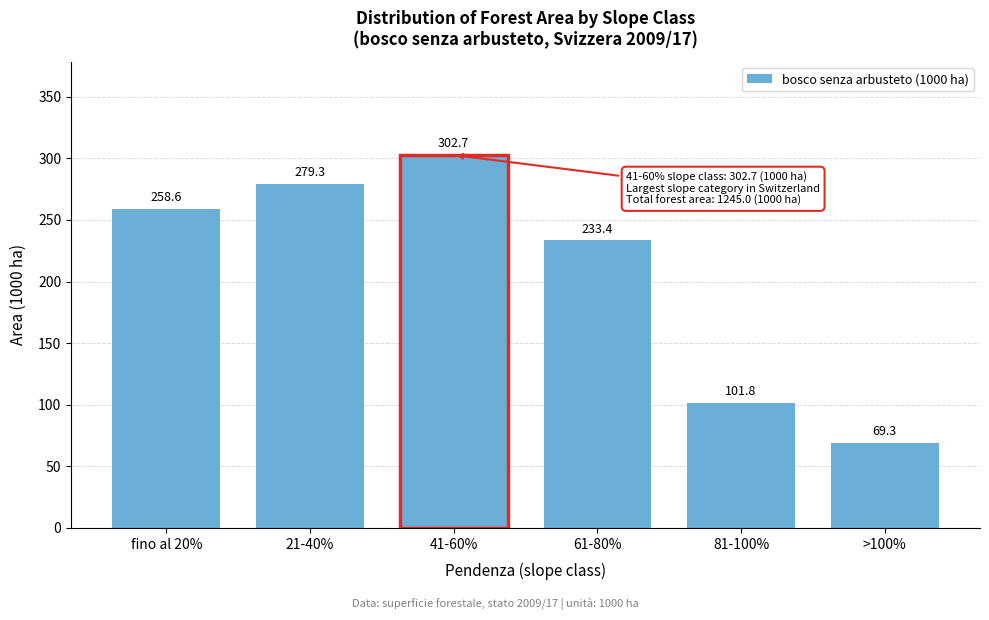

Reading left to right, list all the values displayed in this chart.

258.6	279.3	302.7	233.4	101.8	69.3